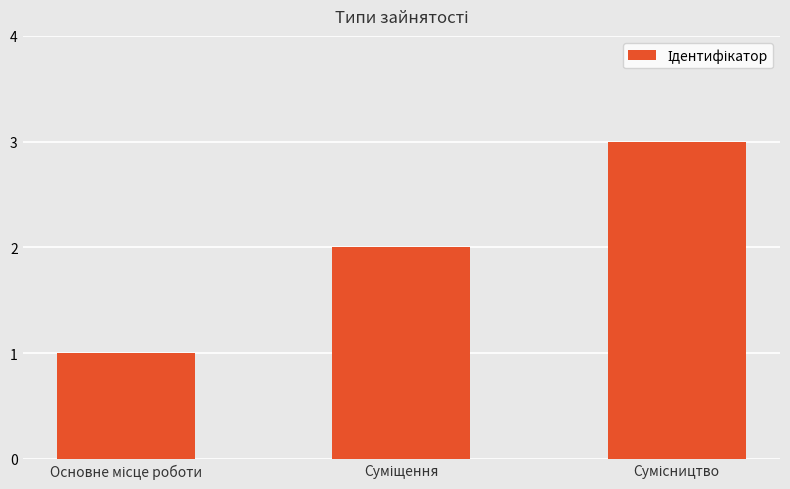

What is the sum of all values?

6